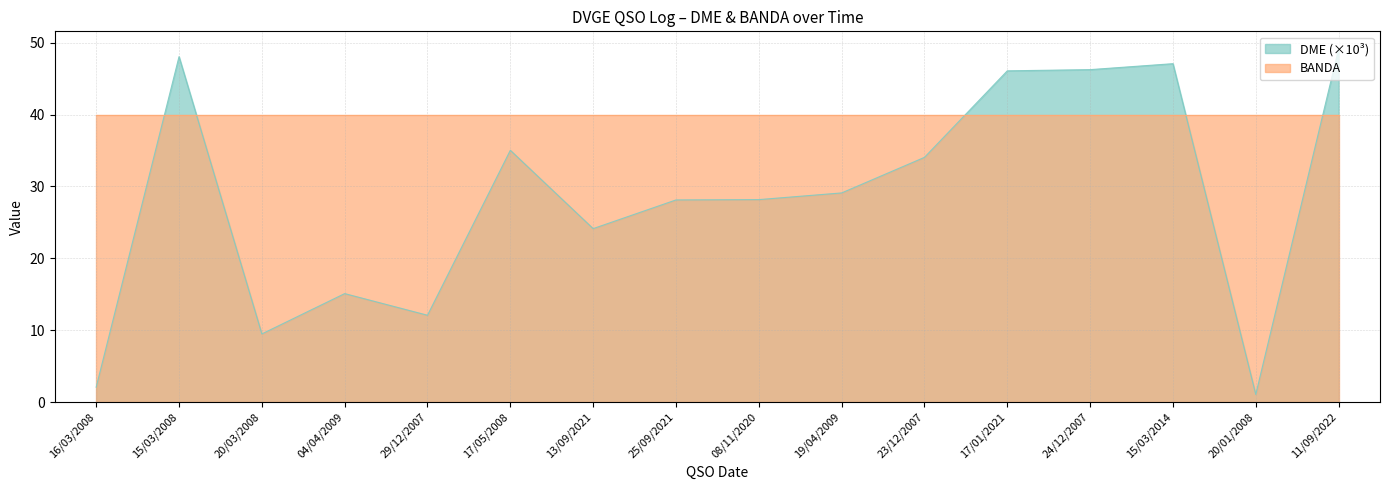

At which category does the data reach its first local peak?

15/03/2008